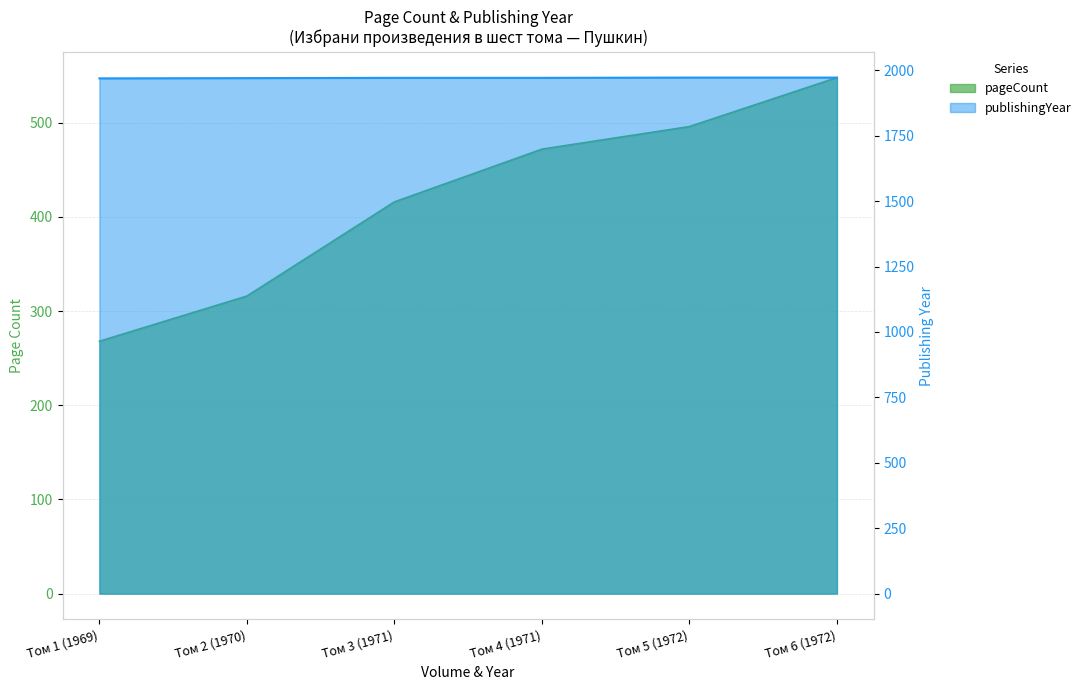

The pageCount series shows 271 at Том 3 (1971). True or false?

False